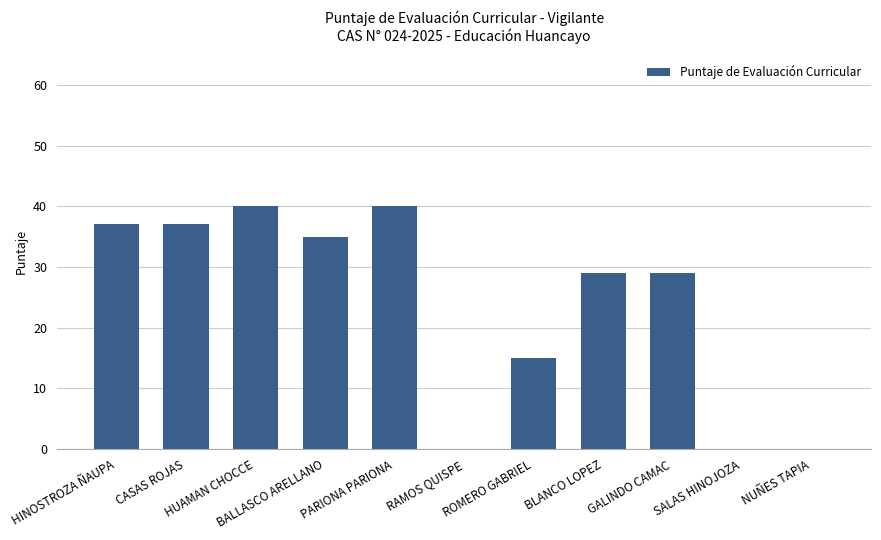

What is the sum of all values?

262